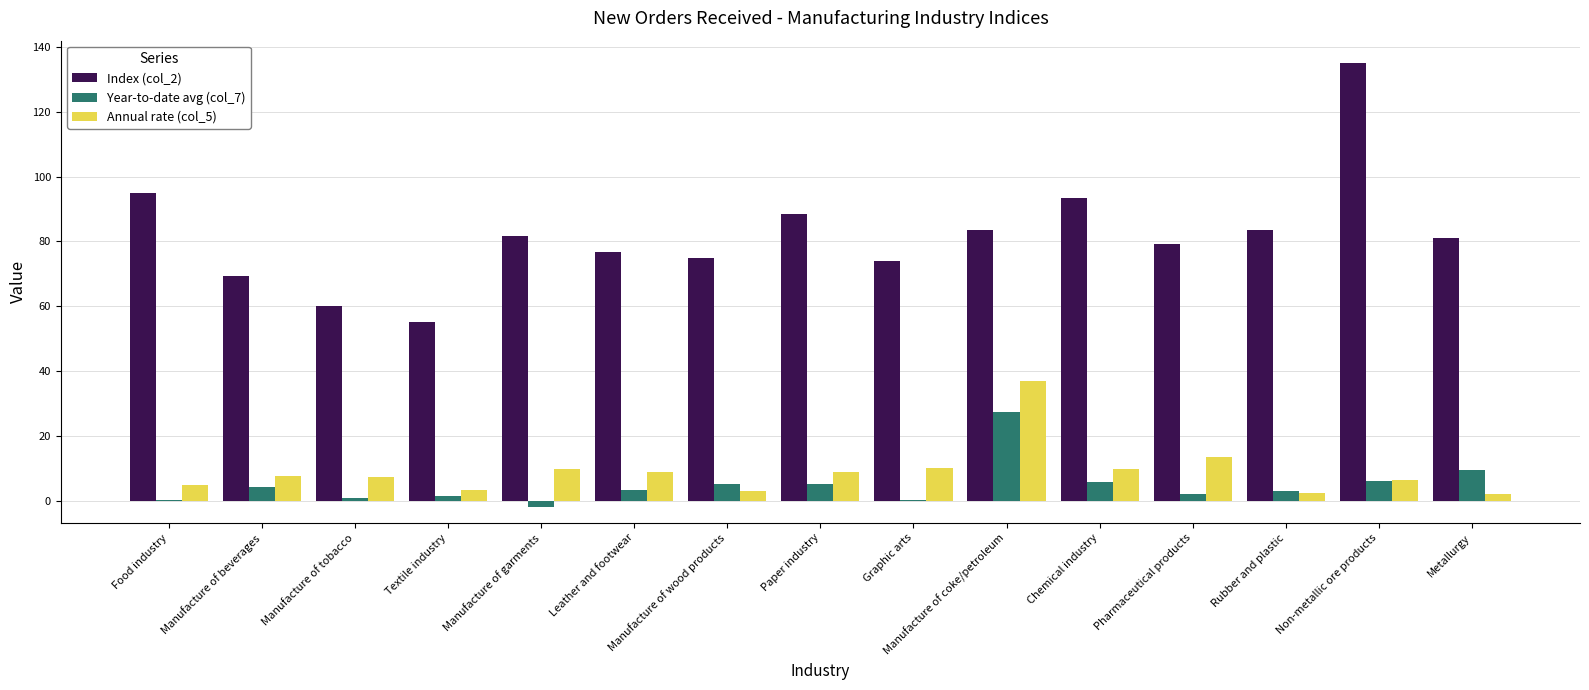

Which series has the largest total across all categories?

Index (col_2)